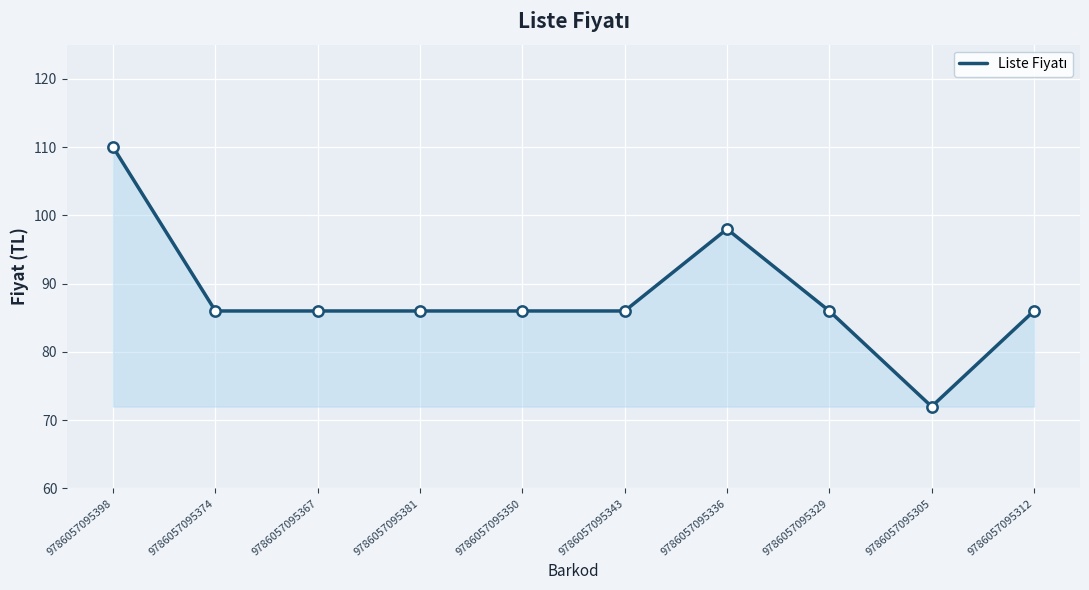

Approximately how many times larger is the value at 9786057095336 compared to 9786057095381?

1.1